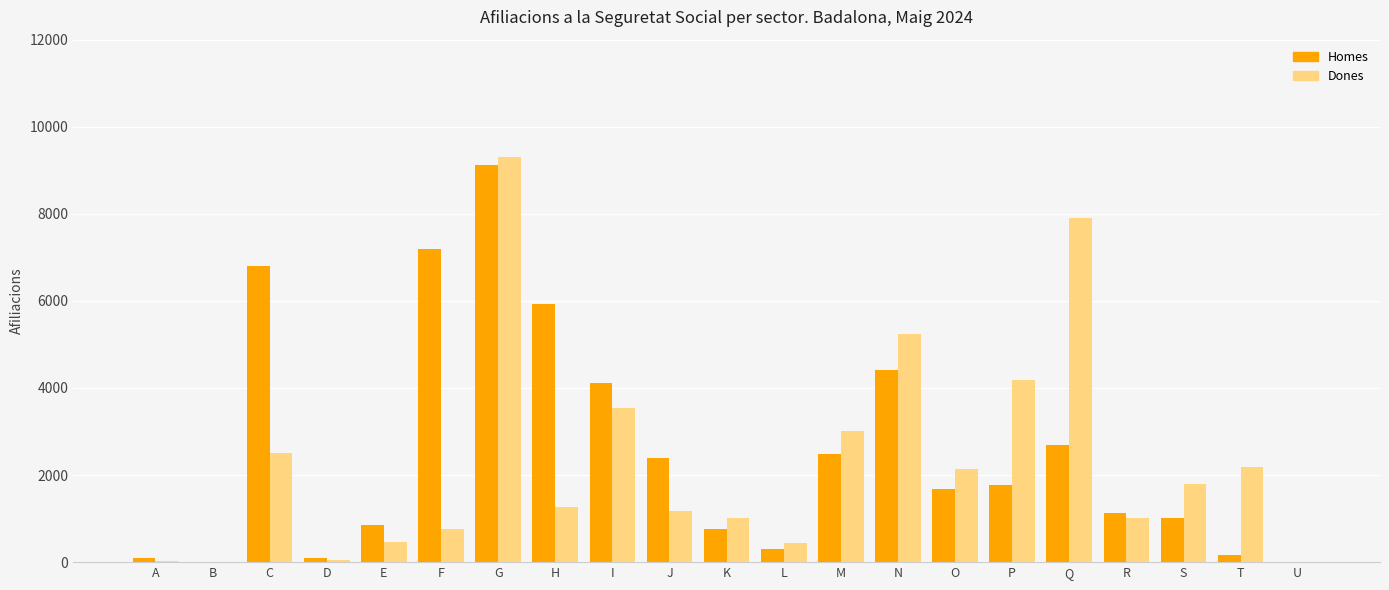

Is the value of Dones at O greater than the value of Homes at Q?

No